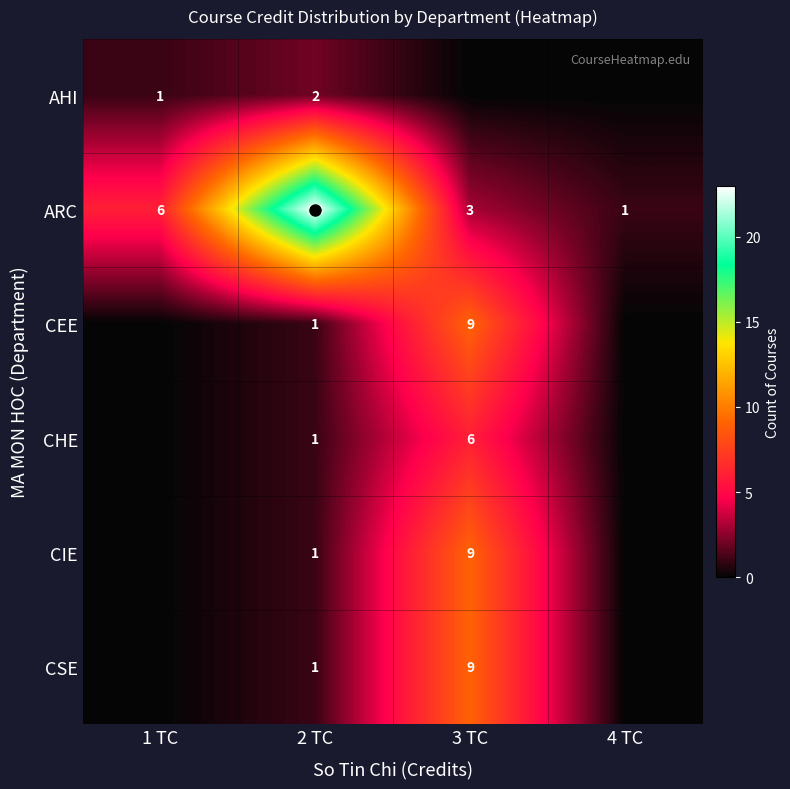

Which series has the largest total across all categories?

ARC